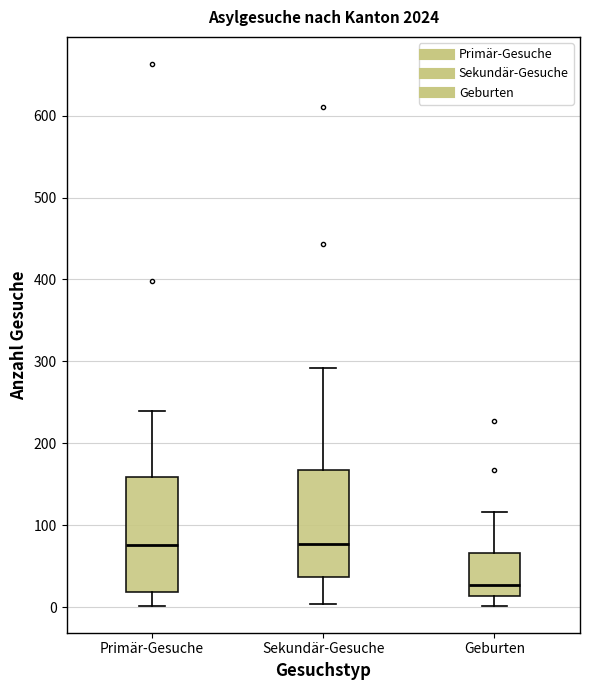

Reading left to right, transcribe this box plot: for each box, give where its median line is, the range the box spans, and where its two whiskers end, as read against the y-axis. The values are not printed on the chart, so give them approximately, as read against the axis.

Primär-Gesuche: median 80, box 20 to 160, whiskers 0 to 240
Sekundär-Gesuche: median 80, box 40 to 170, whiskers 0 to 290
Geburten: median 30, box 10 to 70, whiskers 0 to 120